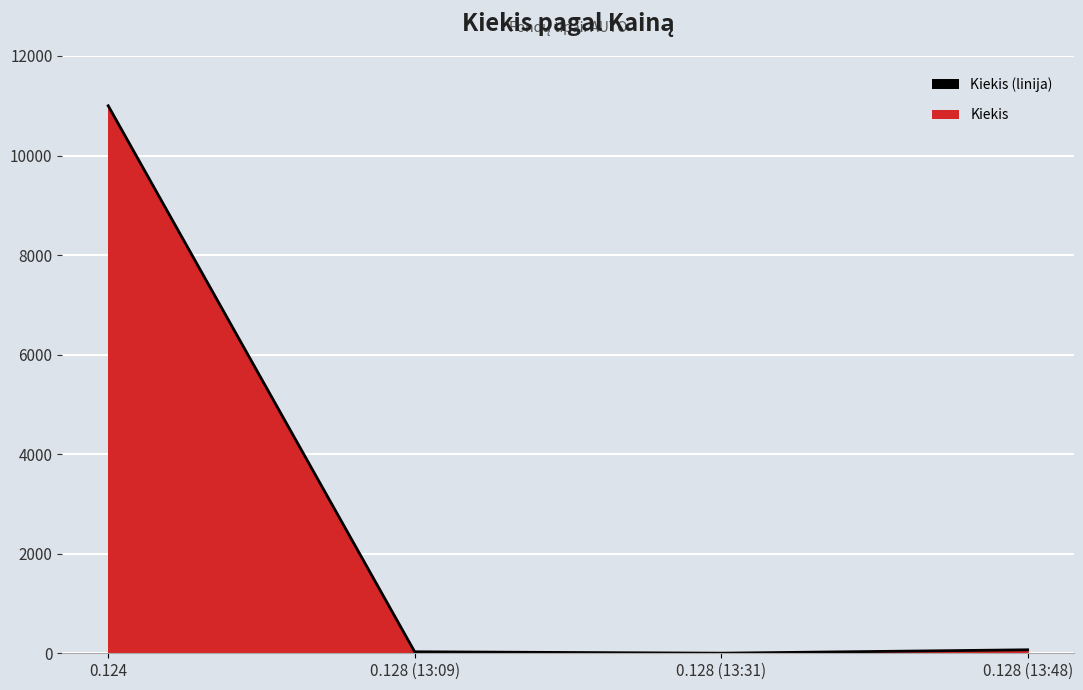

What is the change in value from 0.124 to 0.128 (13:09)?

-10970